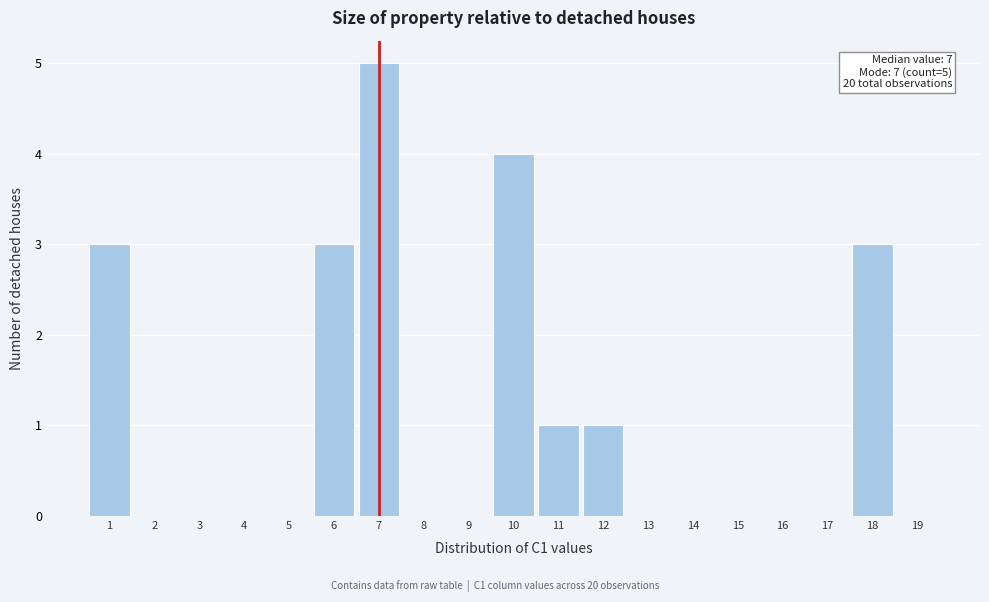

Which range on the x-axis has the tallest bar?

6.5 to 7.5